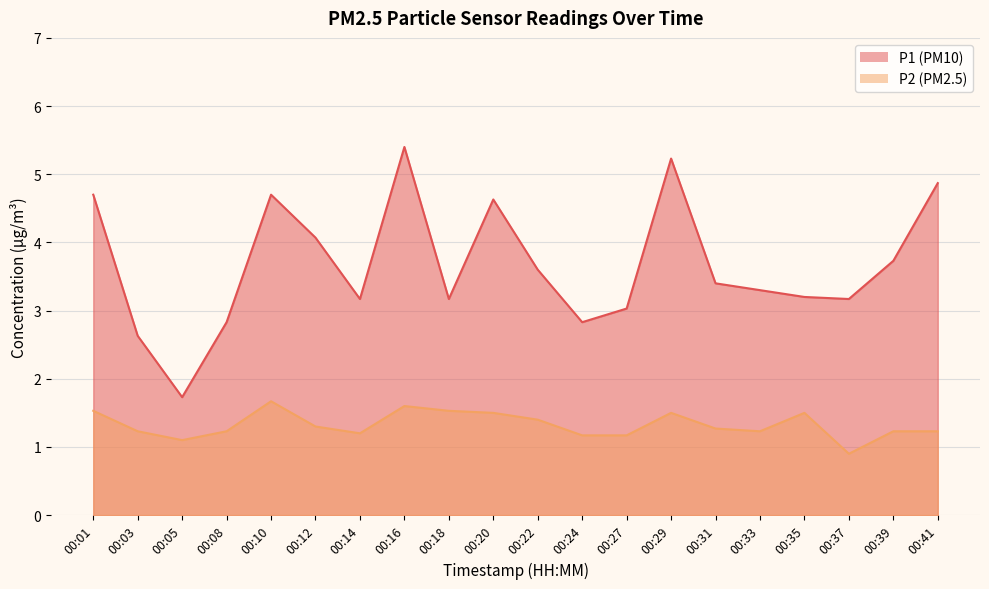

What are all the series names shown in the legend?

P1, P2